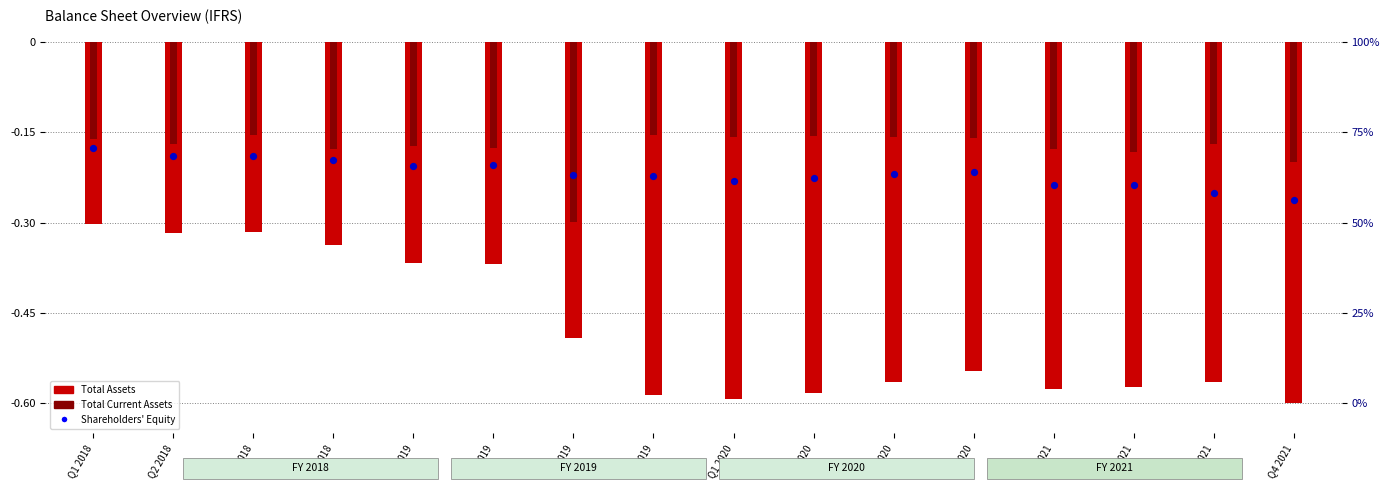

Which series has the largest Y range (max minus min)?

Total Assets